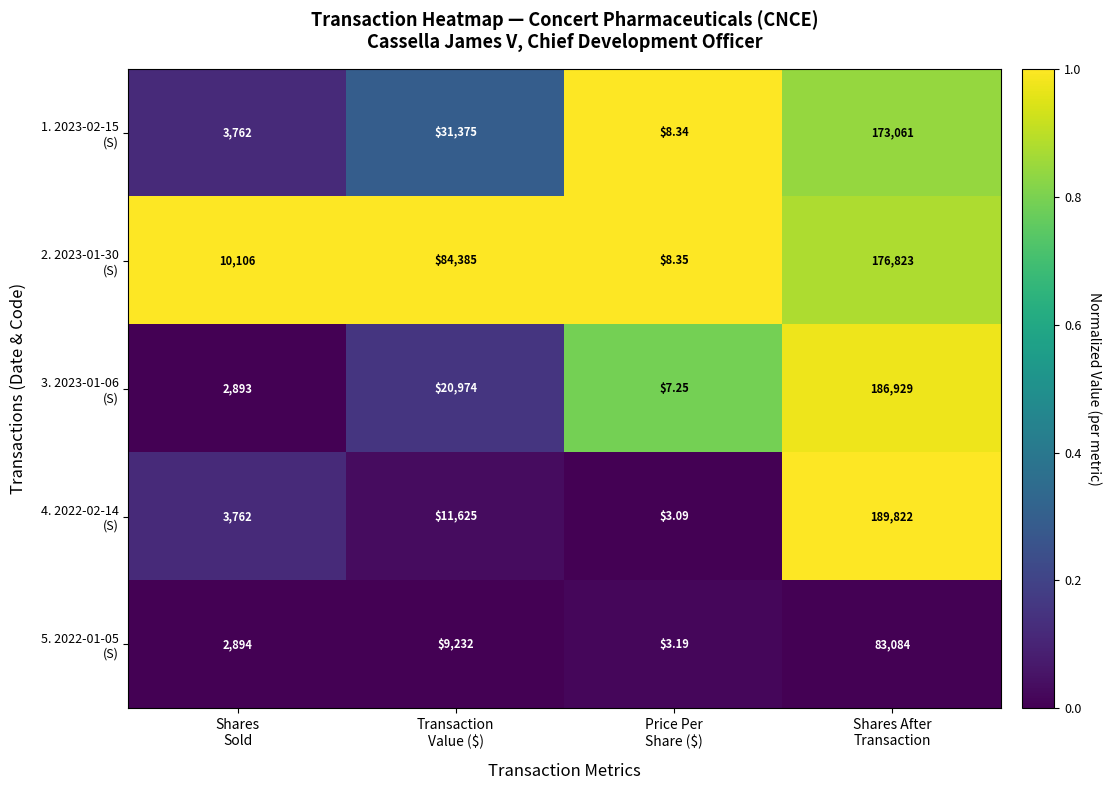

Count the number of categories in the chart.

4